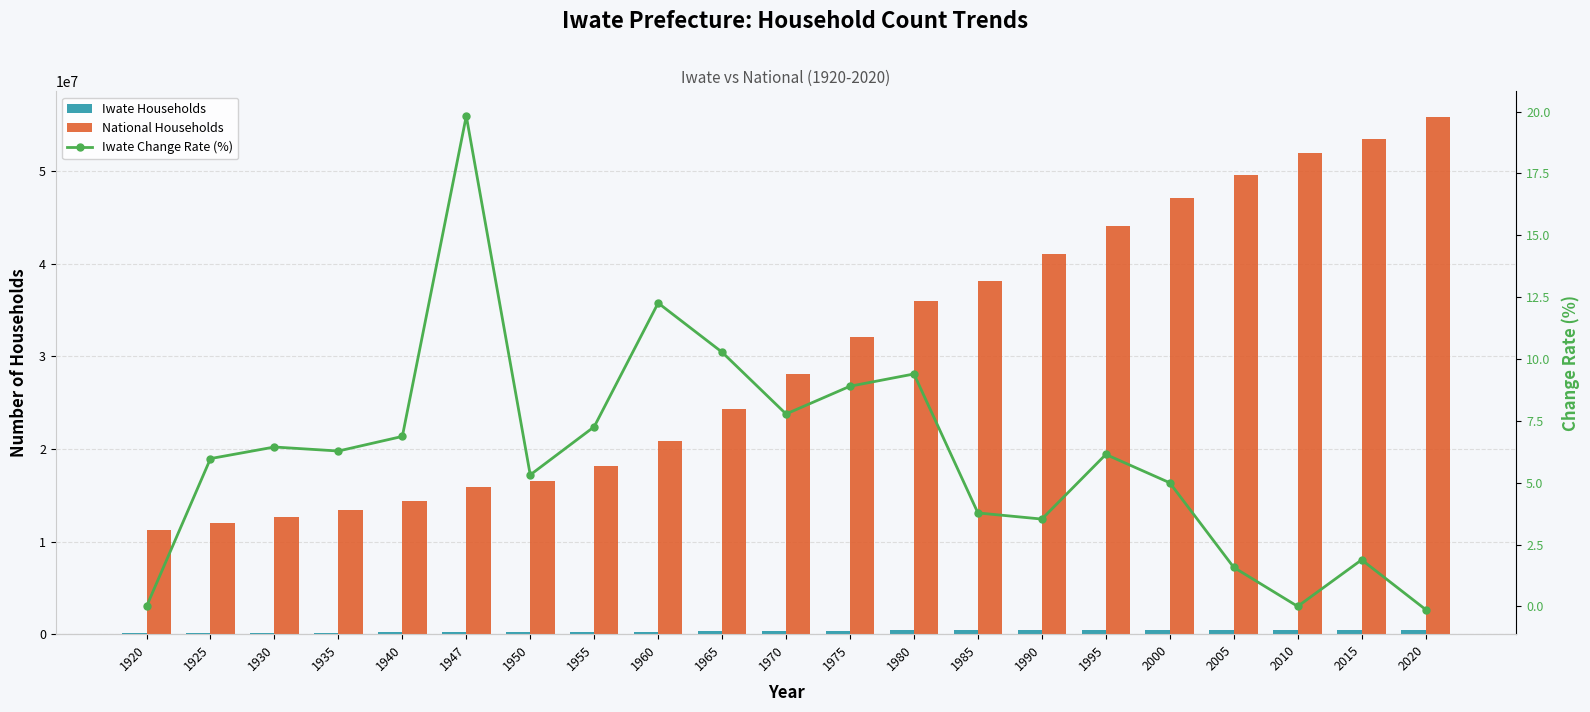

What is the total value across all series at 1920?

11365153.0